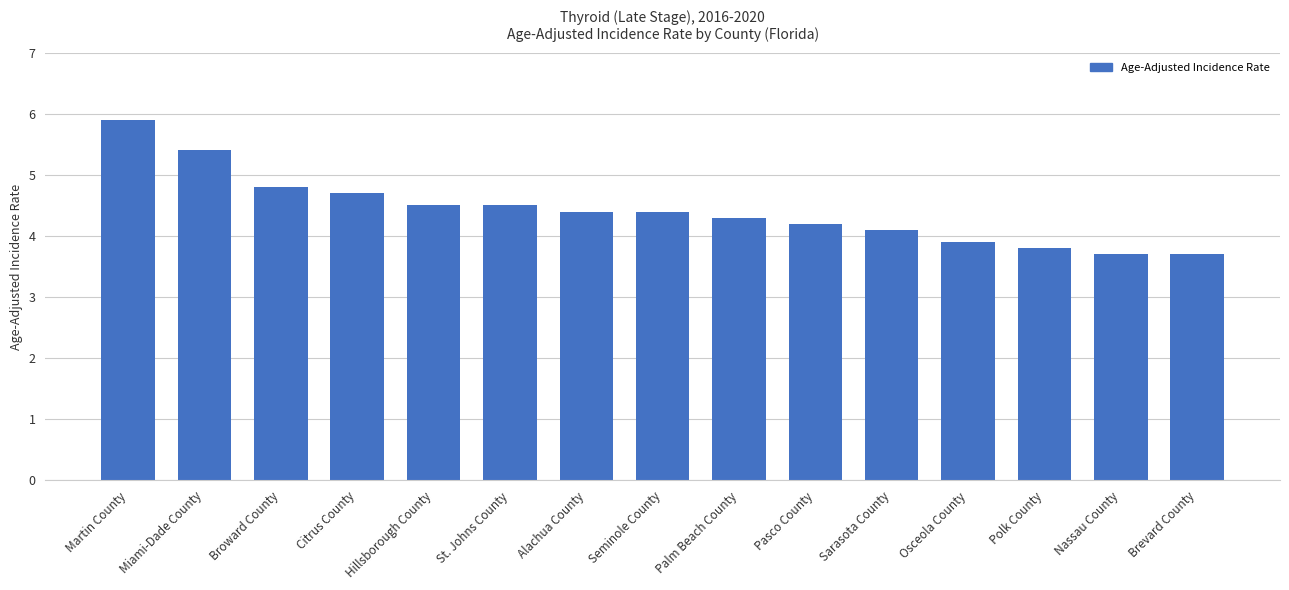

What is the change in value from Broward County to Nassau County?

-1.1